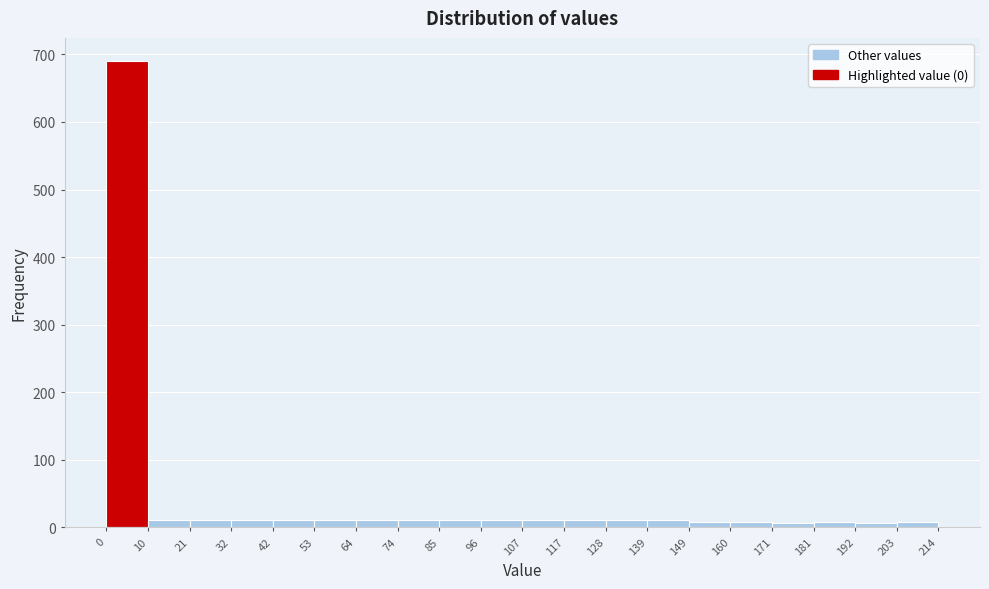

Reading left to right, transcribe this chart: for each bar, give the range it covers on the x-axis and its height. The values are not printed on the chart, so give them approximately, as read against the axis.

0 to 10: 690
10 to 21: 10
21 to 32: 10
32 to 42: 10
42 to 53: 10
53 to 64: 10
64 to 74: 10
74 to 85: 10
85 to 96: 10
96 to 107: 10
107 to 117: 10
117 to 128: 10
128 to 139: 10
139 to 149: 10
149 to 160: under 10
160 to 171: under 10
171 to 181: under 10
181 to 192: under 10
192 to 203: under 10
203 to 214: under 10